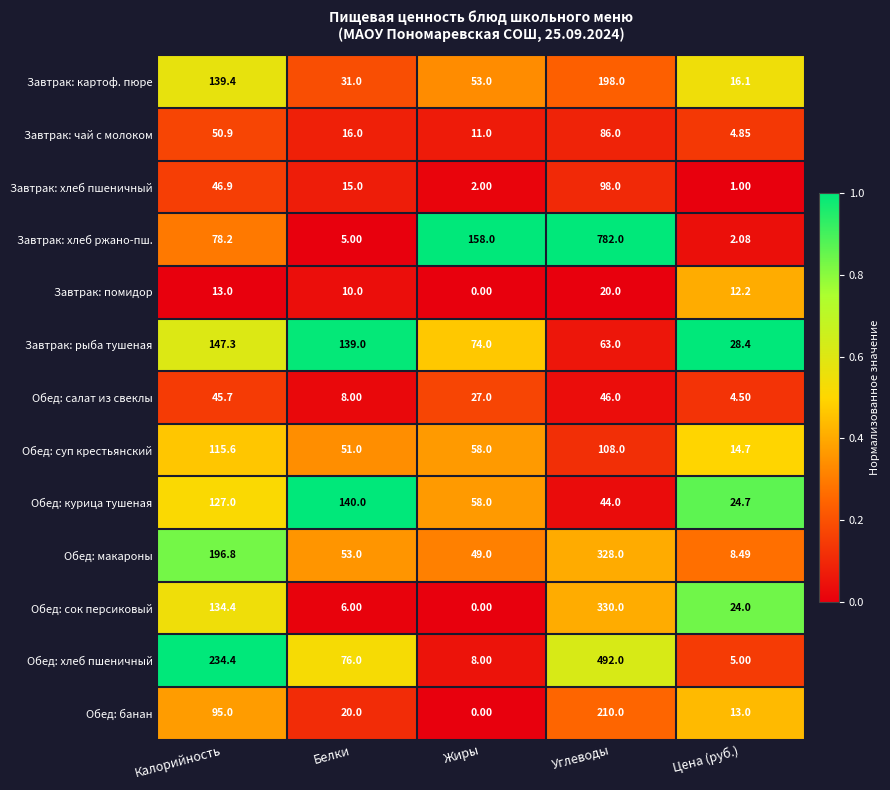

Which series has the widest spread of values?

Завтрак: хлеб ржано-пш.